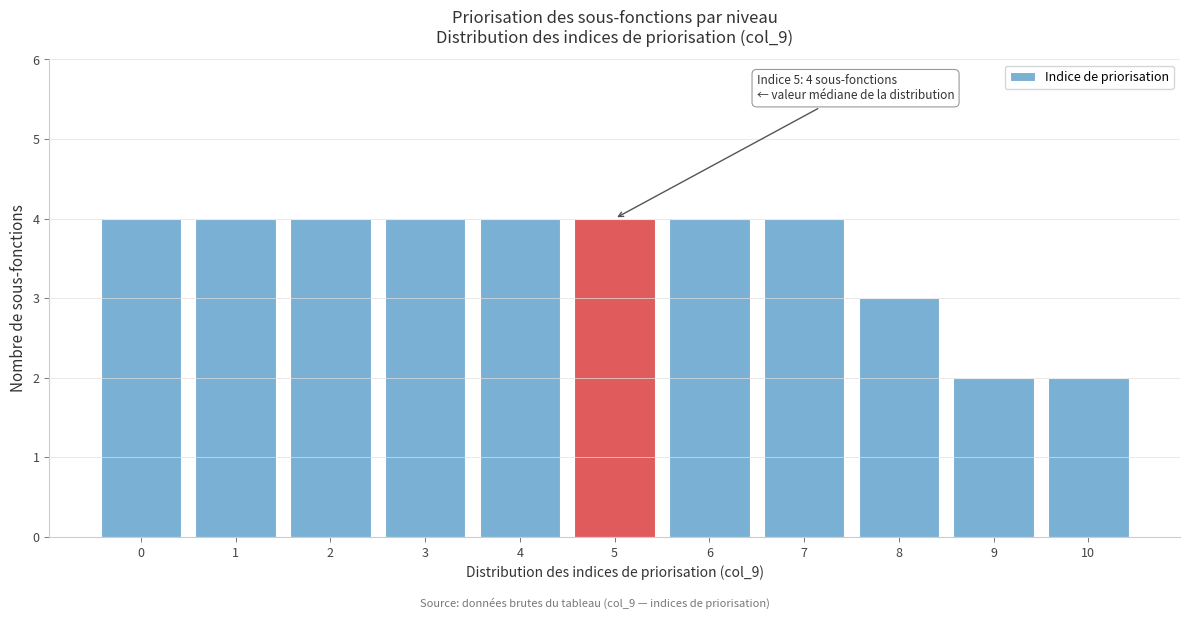

Reading left to right, transcribe all the data shown in this chart.

0=4	1=4	2=4	3=4	4=4	5=4	6=4	7=4	8=3	9=2	10=2